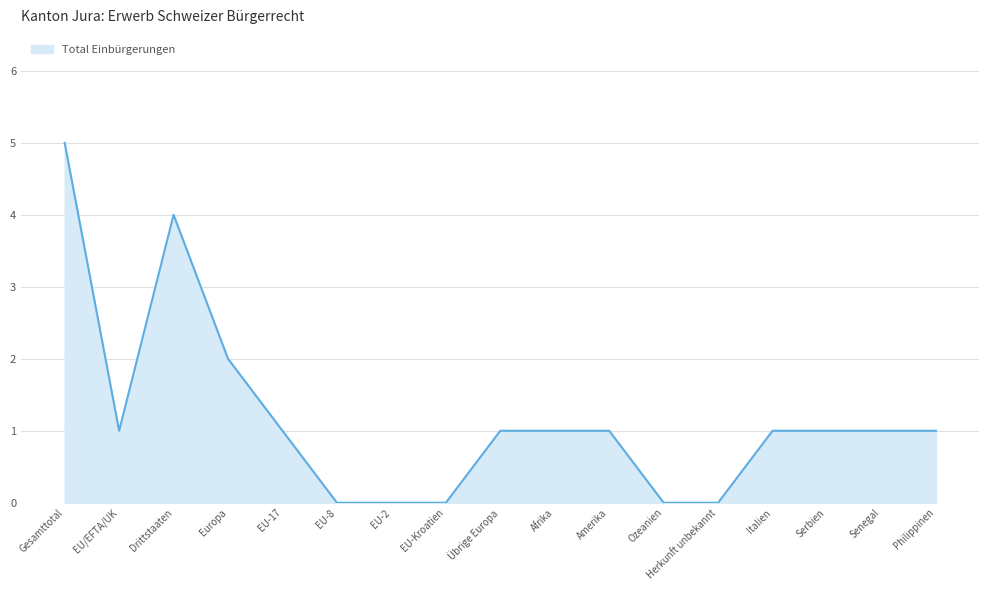

Read the value at Gesamttotal.

5